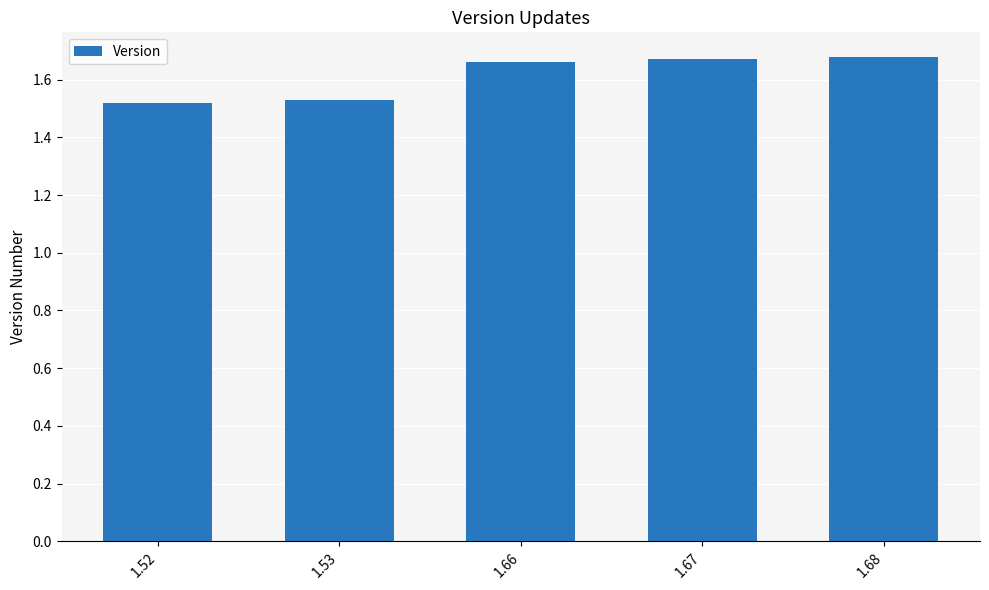

True or false: the data shows 2.2 at 1.52.

False